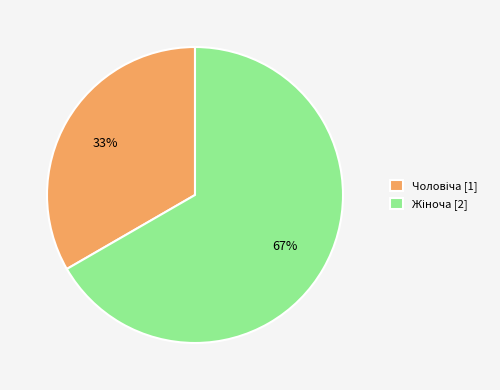

To the nearest percent, what is the average slice percentage?

50%